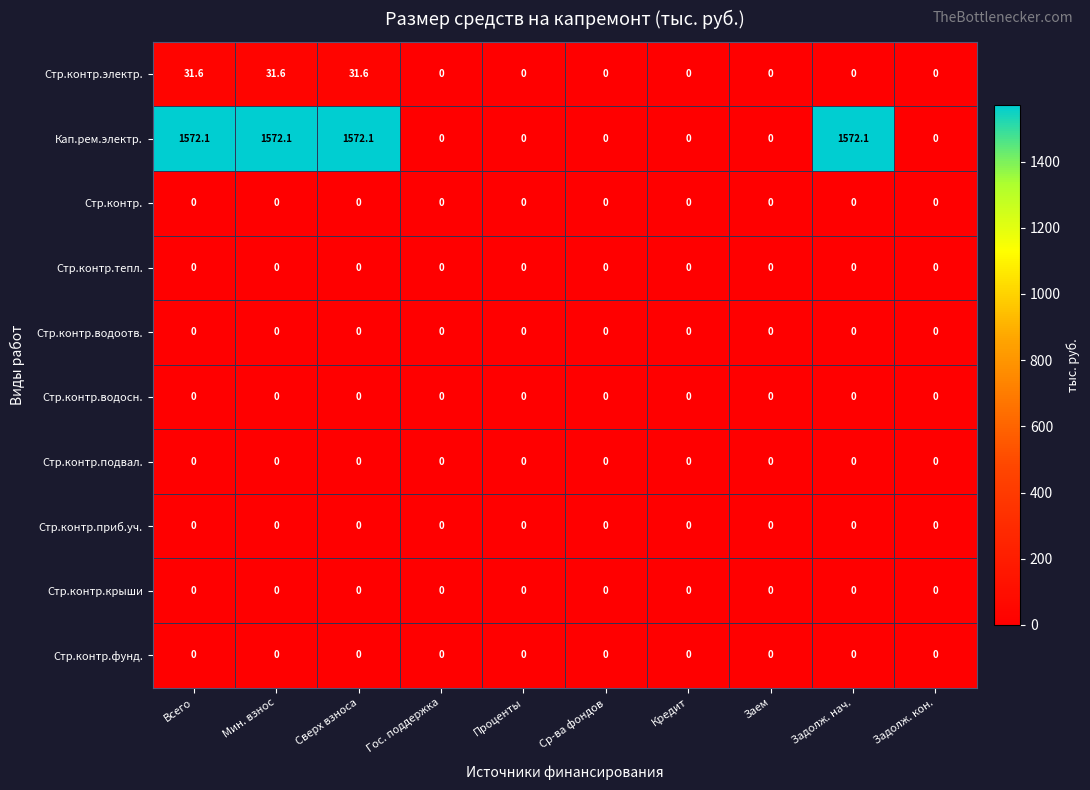

Is it true that Стр.контр.крыши equals 0.0 at Мин. взнос?

True